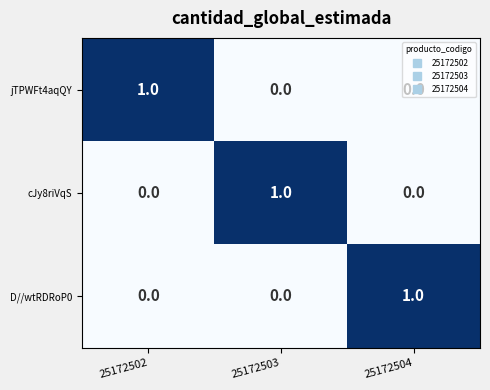

How many jTPWFt4aqQY values are between 0 and 1?

3